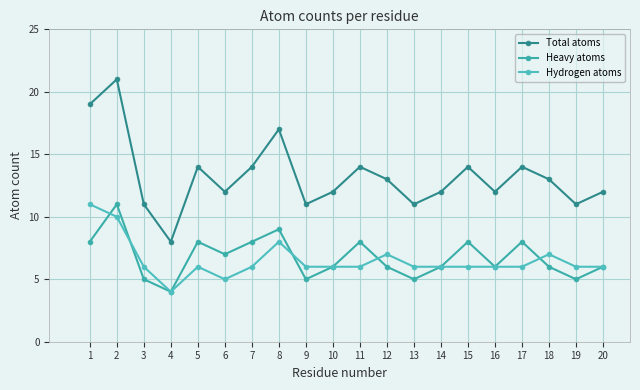

True or false: Total atoms and Heavy atoms cross at least once.

False